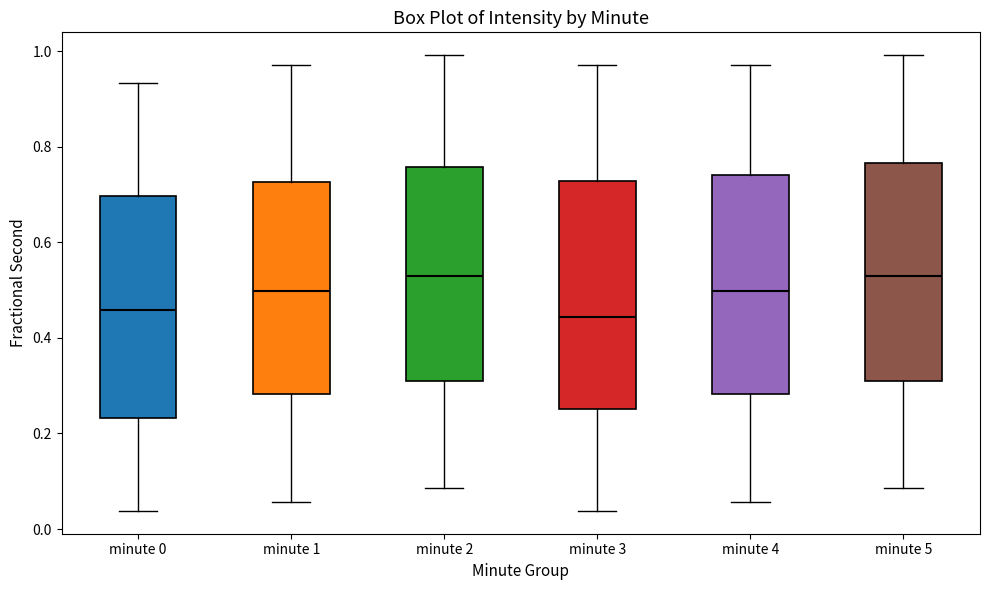

Where does the upper whisker of the box for minute 1 end on the y-axis? The values are not printed on the chart, so give them approximately, as read against the axis.

0.98